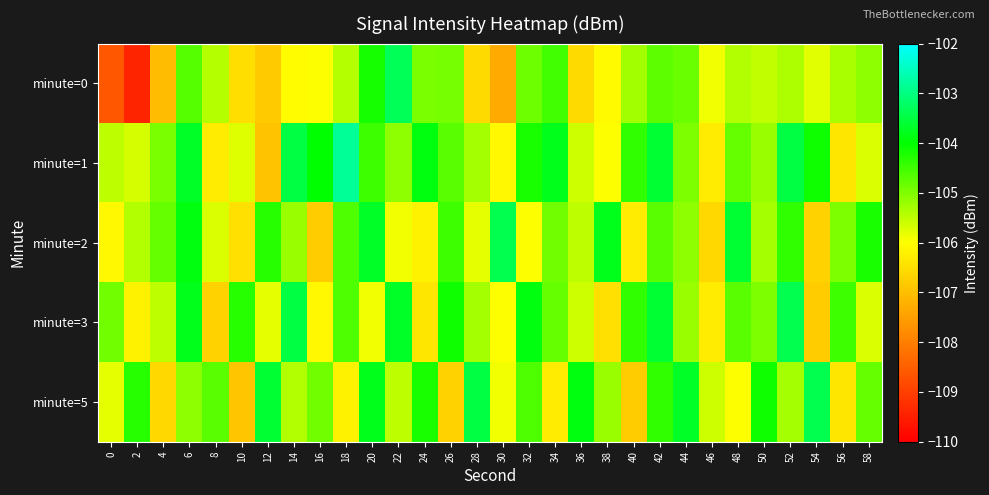

Reading left to right, extract all data points from this chart.

minute=0: 0=-108.6	2=-109.4	4=-107.0	6=-104.7	8=-105.4	10=-106.5	12=-106.8	14=-106.0	16=-106.0	18=-105.4	20=-104.2	22=-103.3	24=-105.0	26=-104.9	28=-106.6	30=-107.3	32=-104.9	34=-104.5	36=-106.6	38=-106.1	40=-105.3	42=-104.7	44=-104.8	46=-105.9	48=-105.4	50=-105.5	52=-105.4	54=-105.8	56=-105.3	58=-105.1
minute=1: 0=-105.5	2=-105.7	4=-105.0	6=-103.7	8=-106.3	10=-105.7	12=-106.9	14=-103.5	16=-104.0	18=-102.8	20=-104.5	22=-105.1	24=-103.9	26=-104.7	28=-105.3	30=-106.1	32=-104.2	34=-103.8	36=-105.6	38=-106.0	40=-104.4	42=-103.6	44=-105.0	46=-106.3	48=-104.8	50=-105.2	52=-103.5	54=-104.1	56=-106.4	58=-105.7
minute=2: 0=-106.1	2=-105.4	4=-104.8	6=-103.9	8=-105.7	10=-106.5	12=-104.3	14=-105.2	16=-106.8	18=-104.6	20=-103.7	22=-105.9	24=-106.2	26=-104.5	28=-105.8	30=-103.4	32=-106.0	34=-104.9	36=-105.5	38=-103.8	40=-106.3	42=-104.7	44=-105.1	46=-106.6	48=-103.6	50=-105.3	52=-104.4	54=-106.7	56=-105.0	58=-104.2
minute=3: 0=-104.9	2=-106.2	4=-105.5	6=-103.8	8=-106.7	10=-104.3	12=-105.8	14=-103.5	16=-106.1	18=-104.6	20=-105.9	22=-103.7	24=-106.4	26=-104.1	28=-105.3	30=-106.0	32=-103.9	34=-104.8	36=-105.6	38=-106.5	40=-104.4	42=-103.6	44=-105.2	46=-106.3	48=-104.7	50=-105.0	52=-103.4	54=-106.8	56=-104.5	58=-105.7
minute=5: 0=-105.8	2=-104.3	4=-106.6	6=-105.1	8=-104.7	10=-106.9	12=-103.6	14=-105.4	16=-104.9	18=-106.2	20=-103.8	22=-105.5	24=-104.2	26=-106.7	28=-103.5	30=-105.9	32=-104.6	34=-106.3	36=-103.9	38=-105.2	40=-106.8	42=-104.4	44=-103.7	46=-105.6	48=-106.0	50=-104.1	52=-105.3	54=-103.4	56=-106.4	58=-104.8